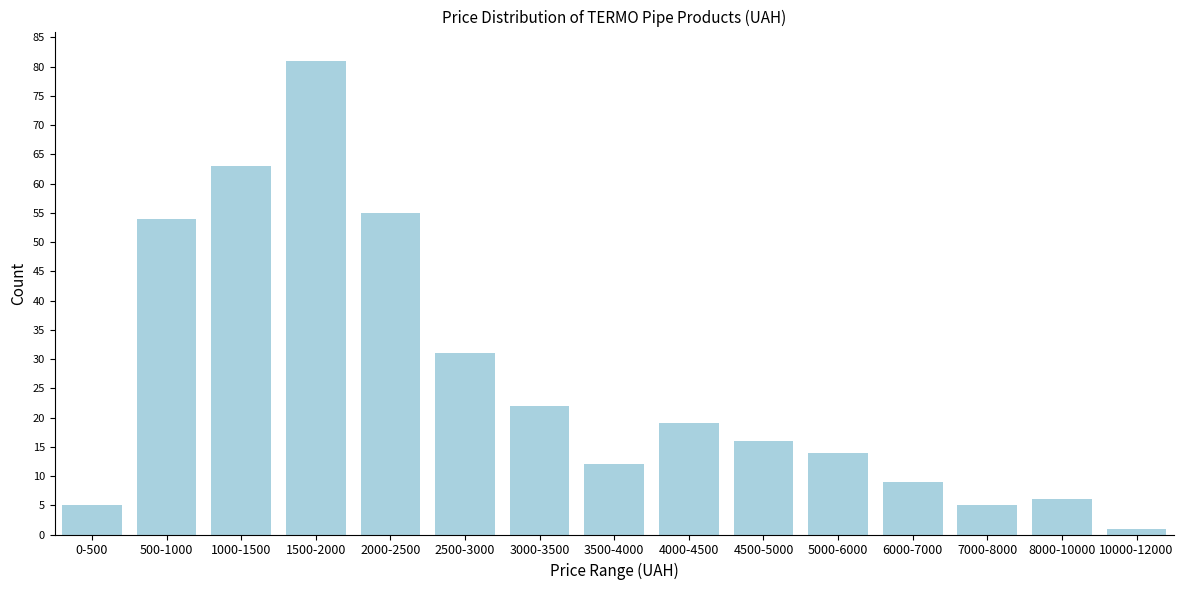

Reading left to right, extract all data points from this chart.

5	54	63	81	55	31	22	12	19	16	14	9	5	6	1